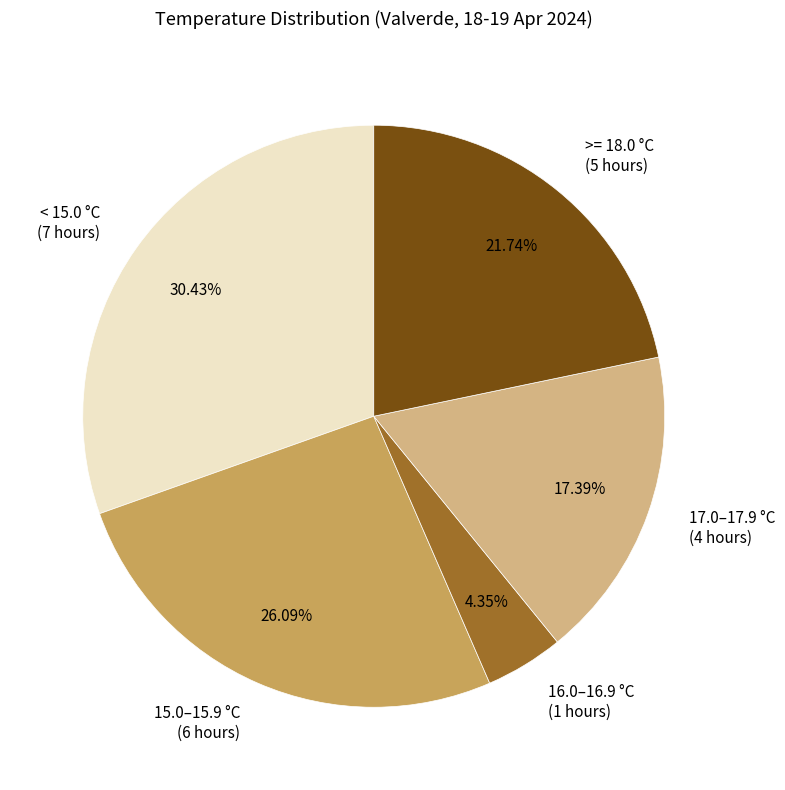

Rank the categories by value from highest to lowest.

< 15.0 °C (7 hours), 15.0–15.9 °C (6 hours), >= 18.0 °C (5 hours), 17.0–17.9 °C (4 hours), 16.0–16.9 °C (1 hours)